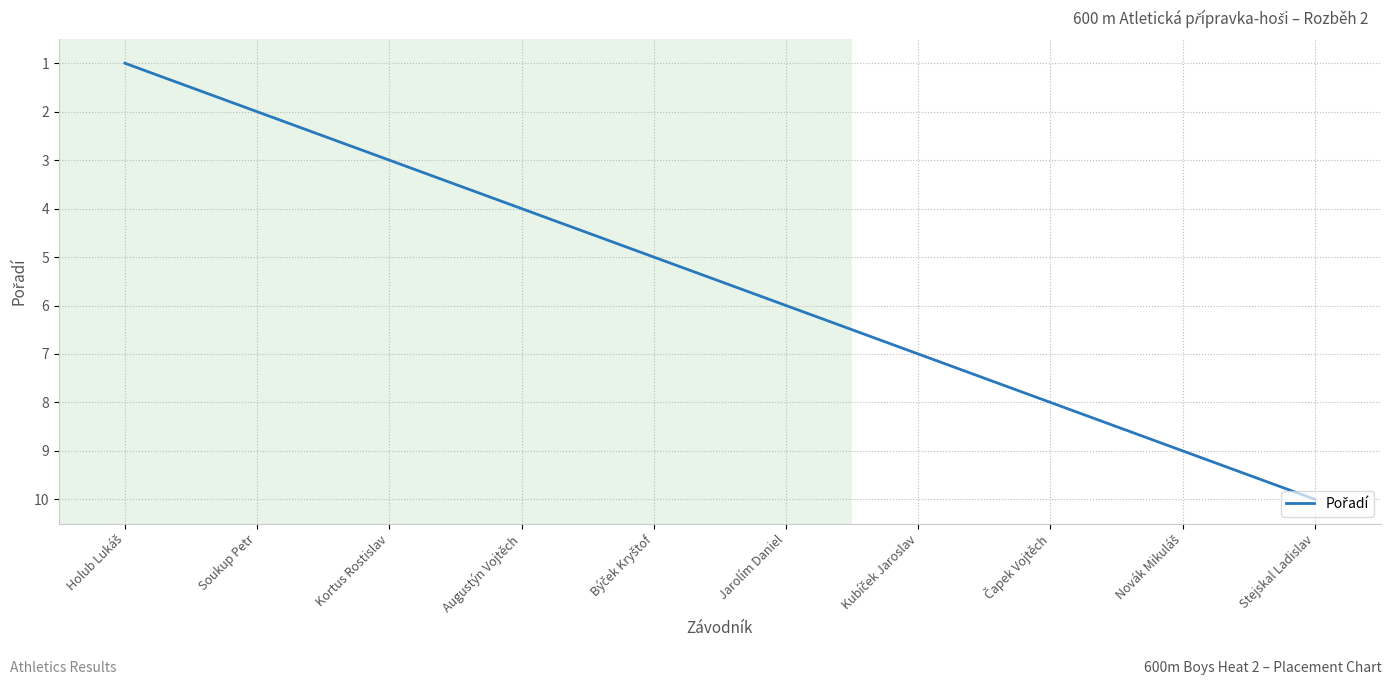

How many lines are shown in the chart?

1